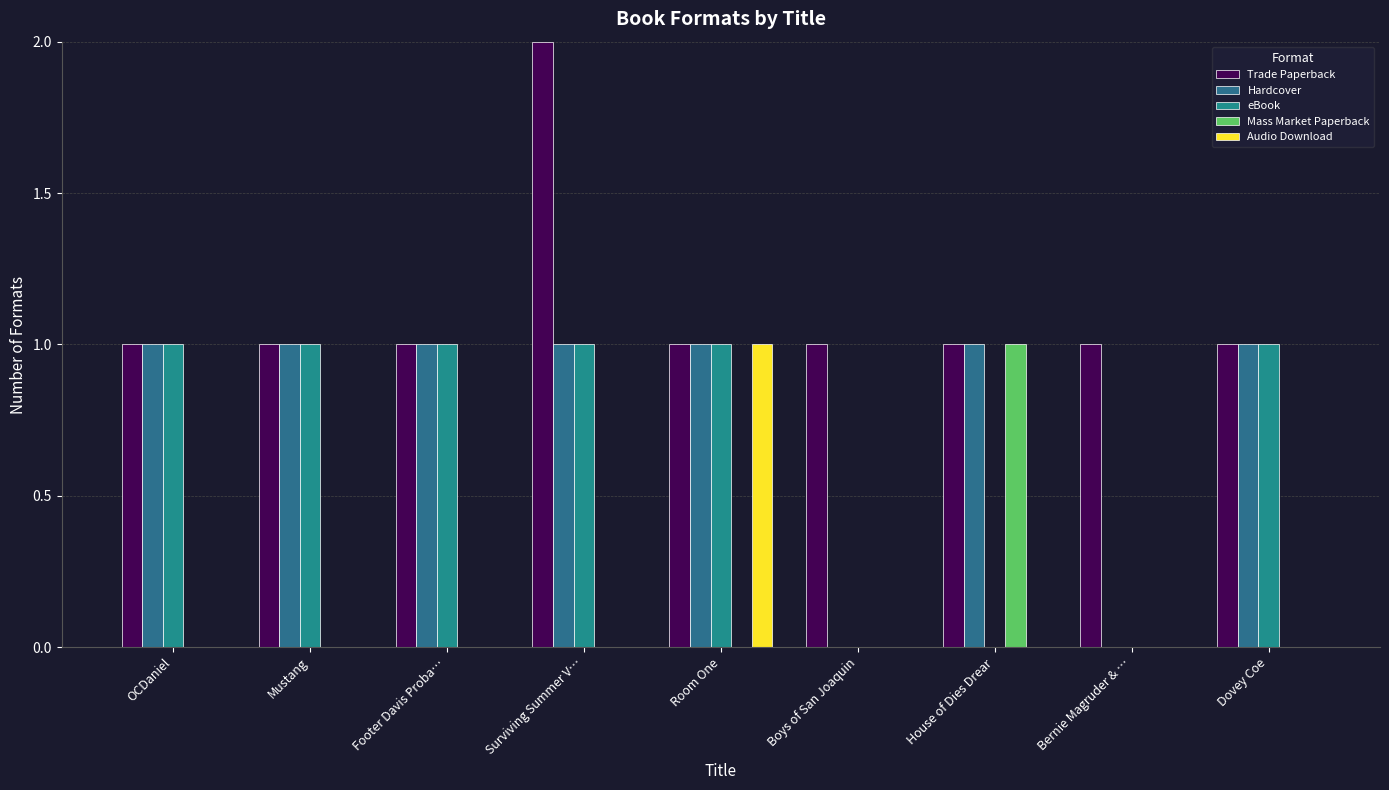

What is the average value of the Hardcover series?

1